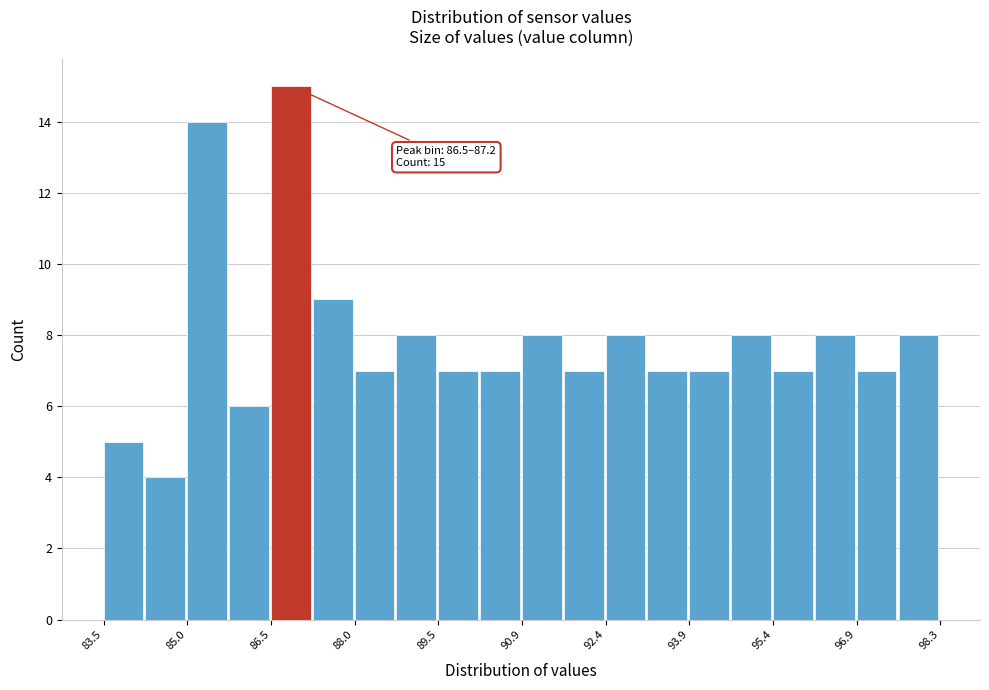

Around what value on the x-axis is the tallest bar? Give the approximate position of its centre, as read against the axis.

86.8